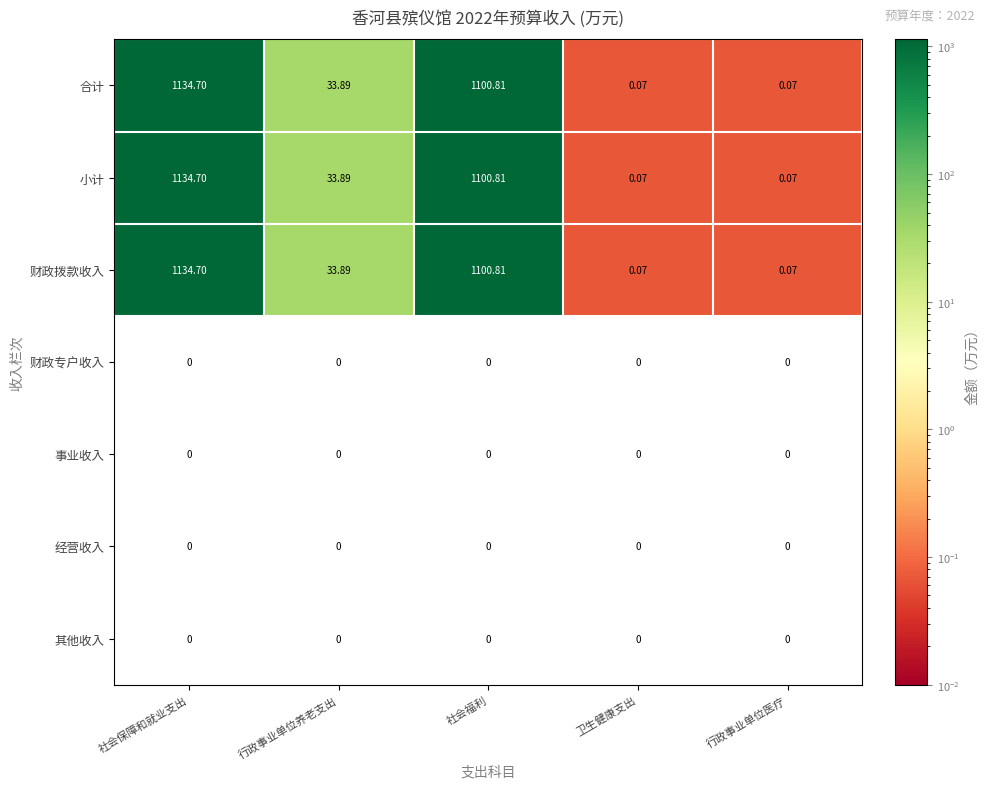

At which category is the sum across all series the highest?

社会保障和就业支出